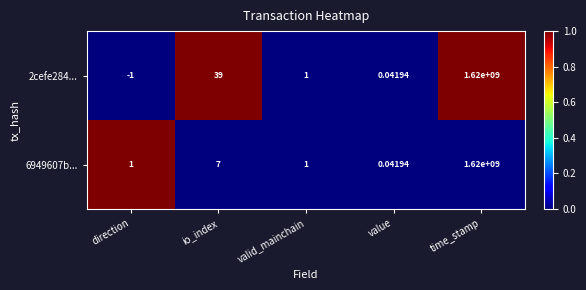

Which label corresponds to the smallest value in the chart?

direction